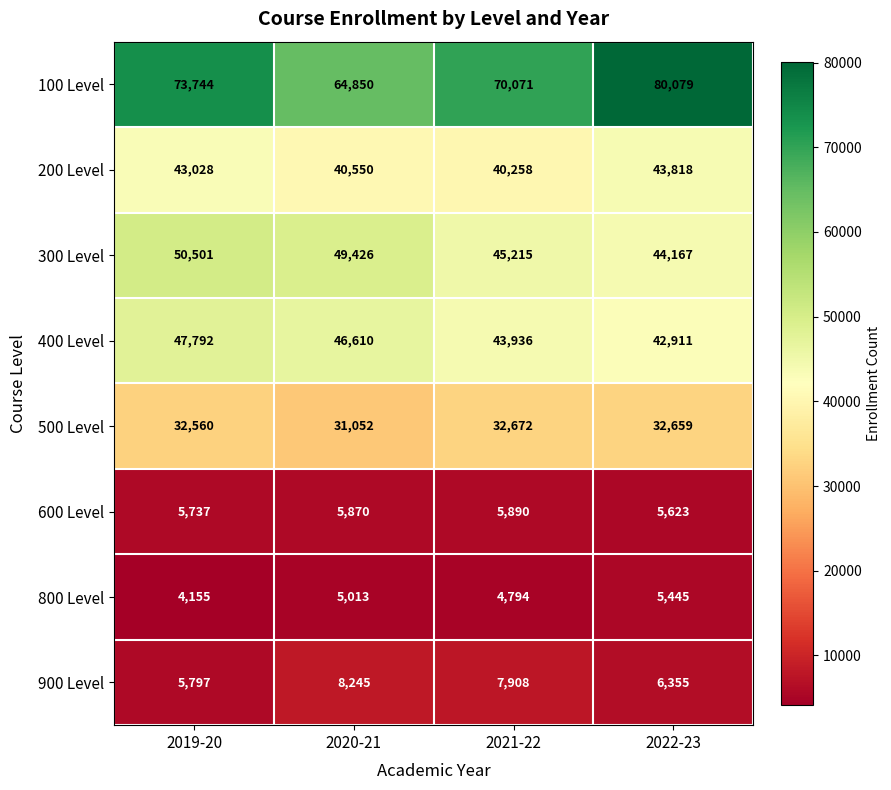

What is the approximate value of 600 Level at 2022-23, to the nearest 5?

5625